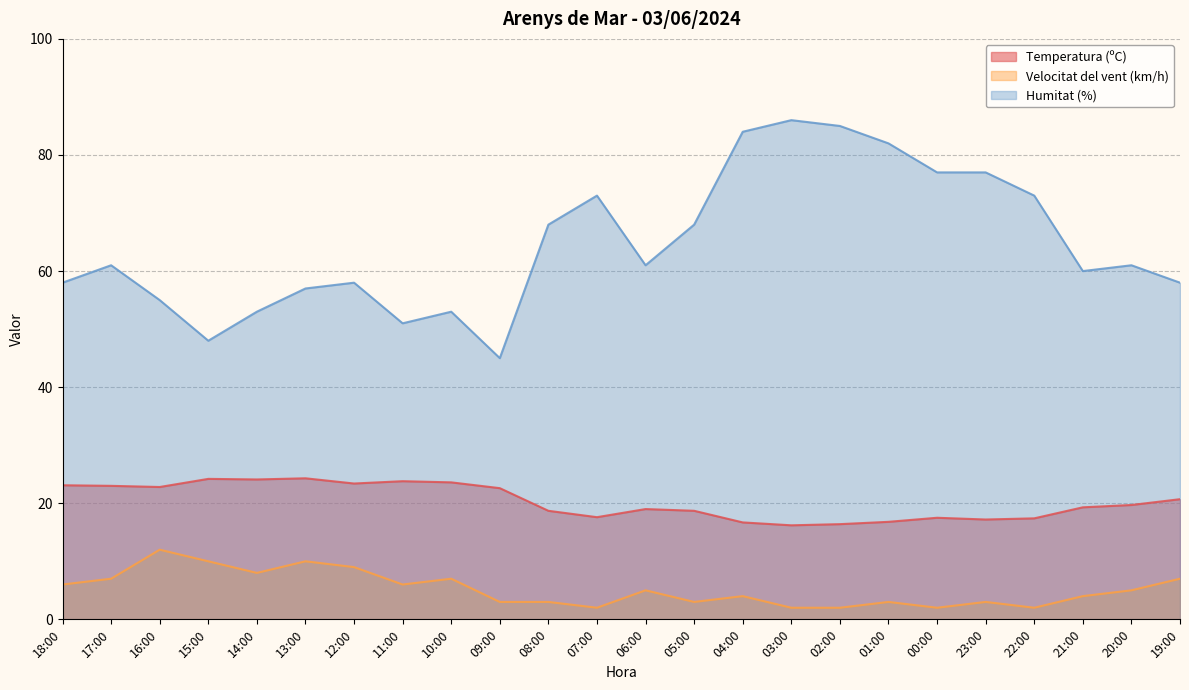

What is the label of the 11th point from the right?

05:00